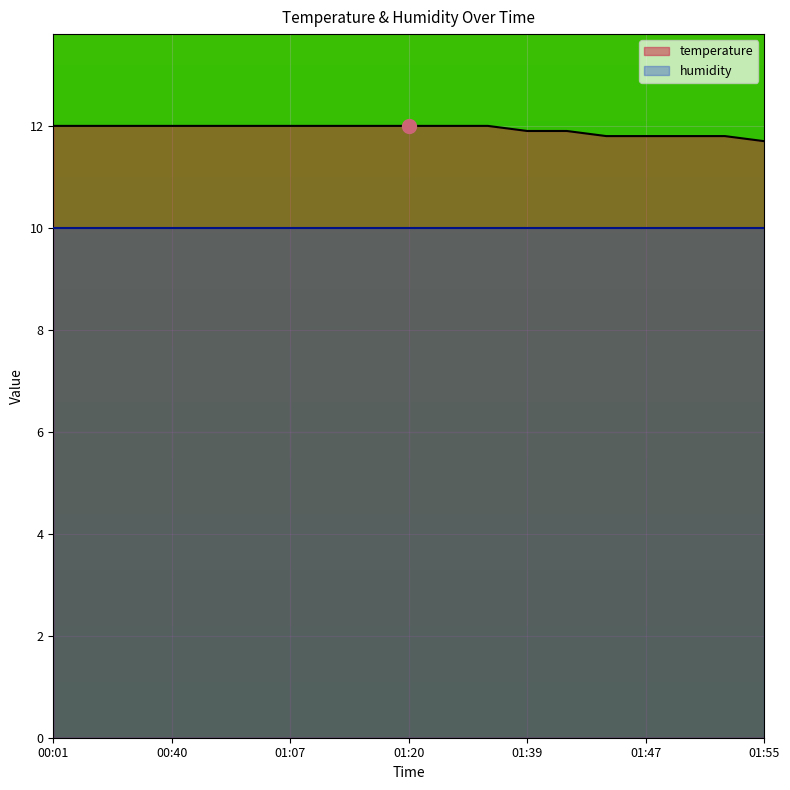

What is the maximum value shown in the chart?

12.0